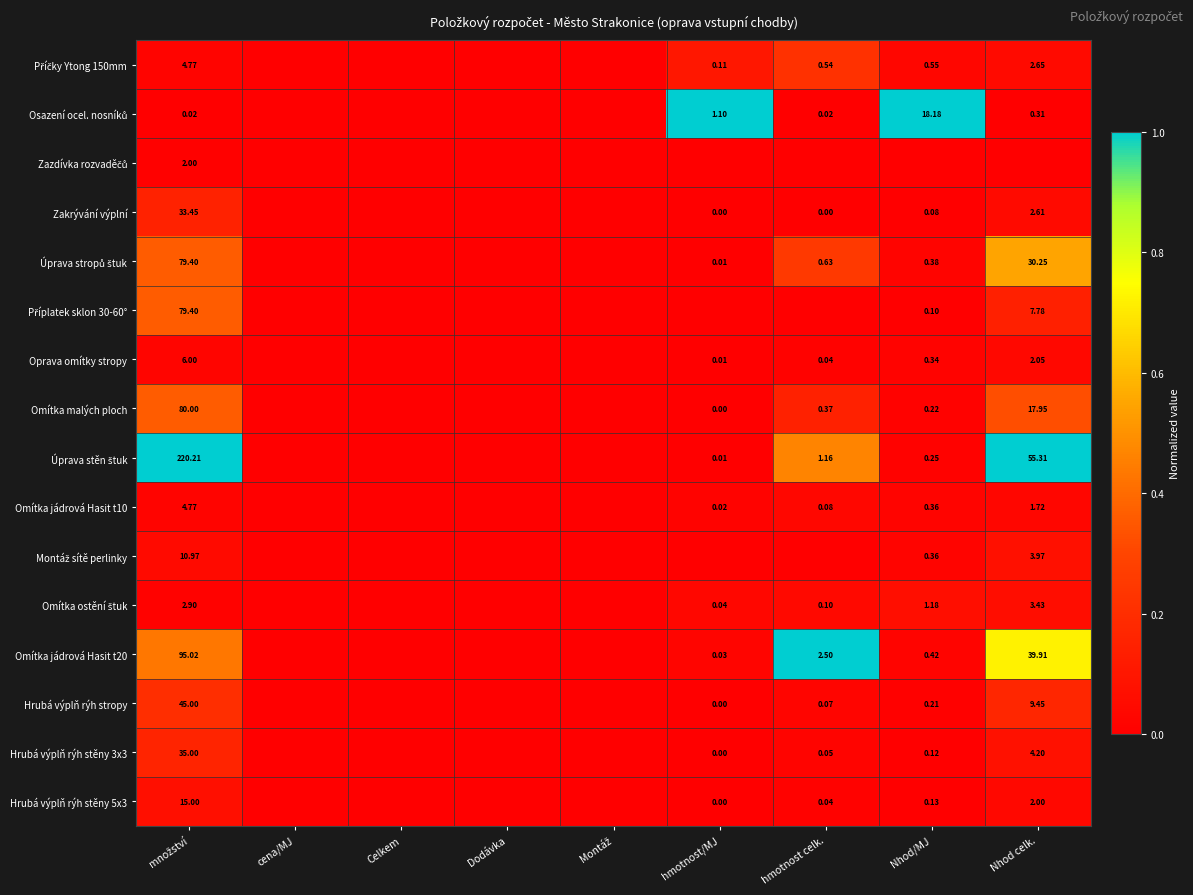

Is the value of Příčky Ytong 150mm at Montáž greater than the value of Zakrývání výplní at cena/MJ?

No